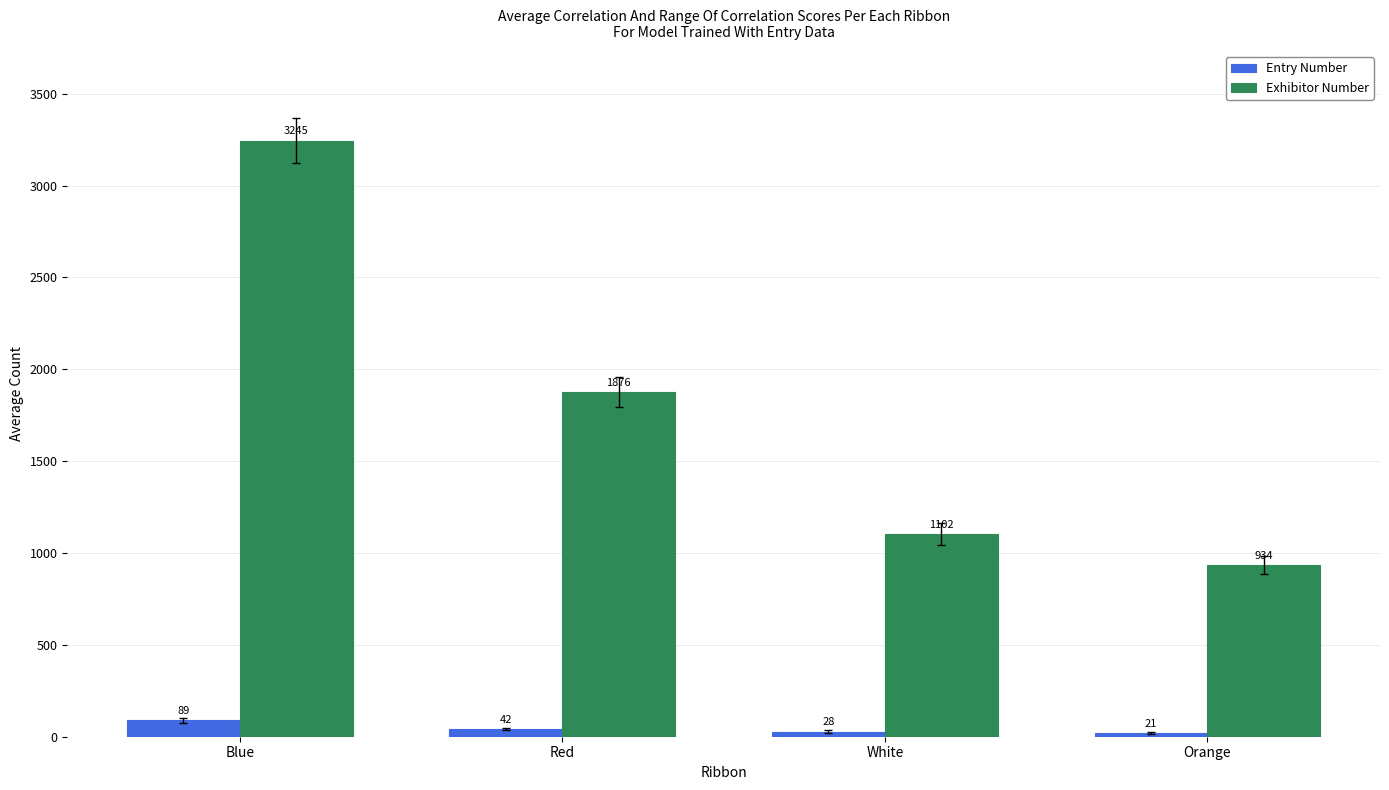

Rank the series by their maximum value, from highest to lowest.

Exhibitor Number, Entry Number